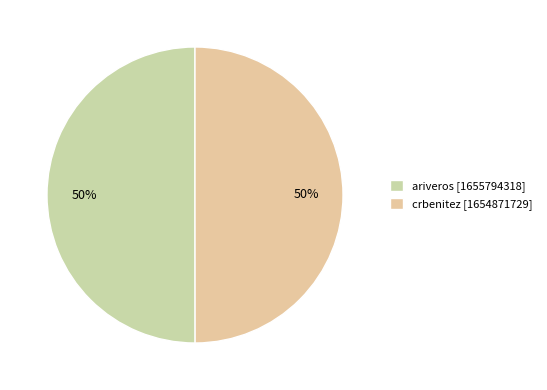

What percentage is the ariveros slice, to the nearest percent?

50%